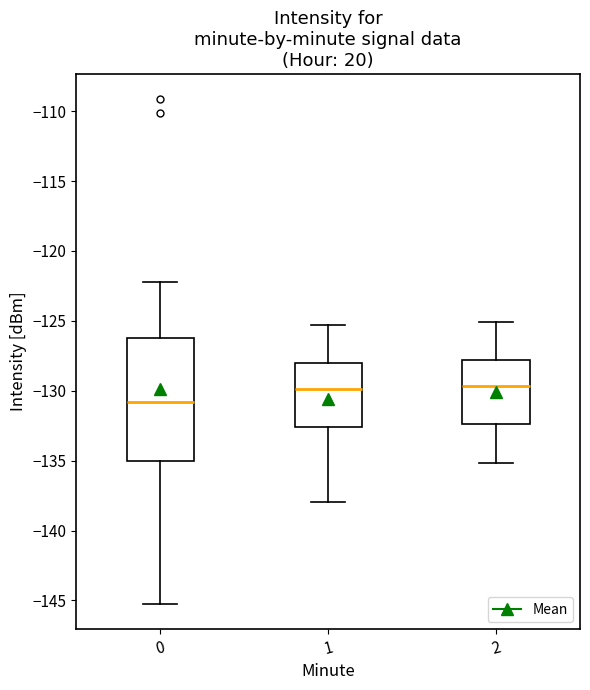

Where is the upper edge of the box at x = 0 on the y-axis? The values are not printed on the chart, so give them approximately, as read against the axis.

-126.0